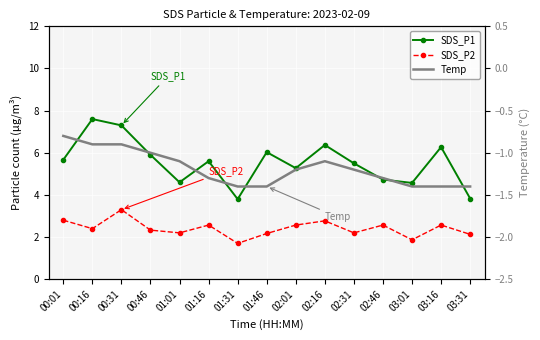

How many data points does each series have?

15